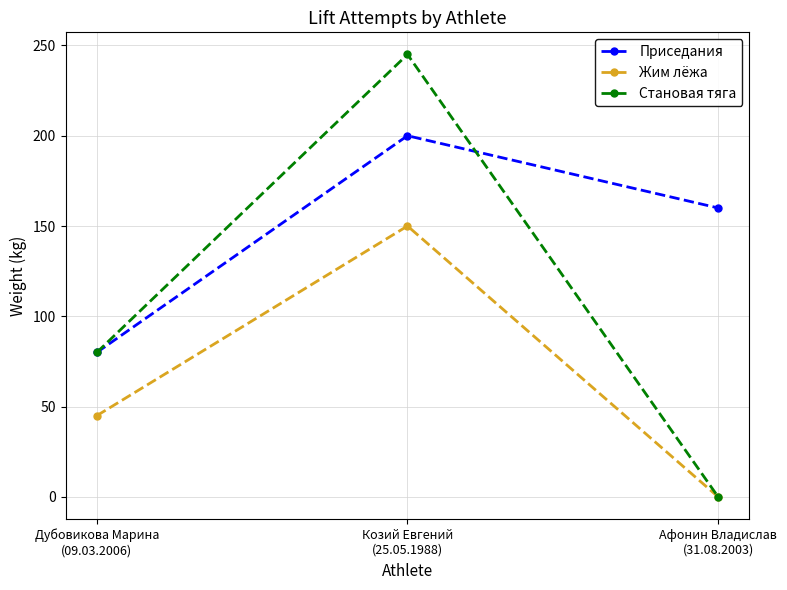

Is it true that Приседания equals 96 at Афонин Владислав
(31.08.2003)?

False